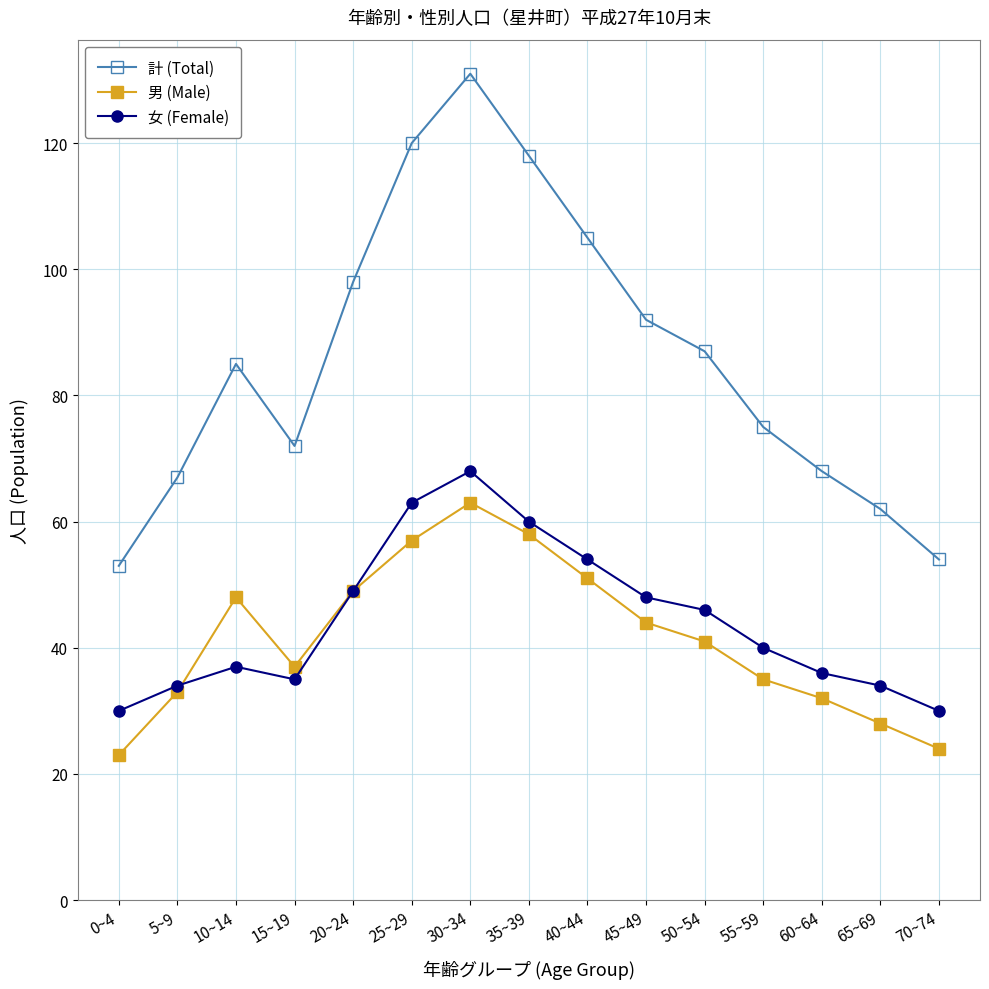

Read the 男 (Male) value at 70~74.

24